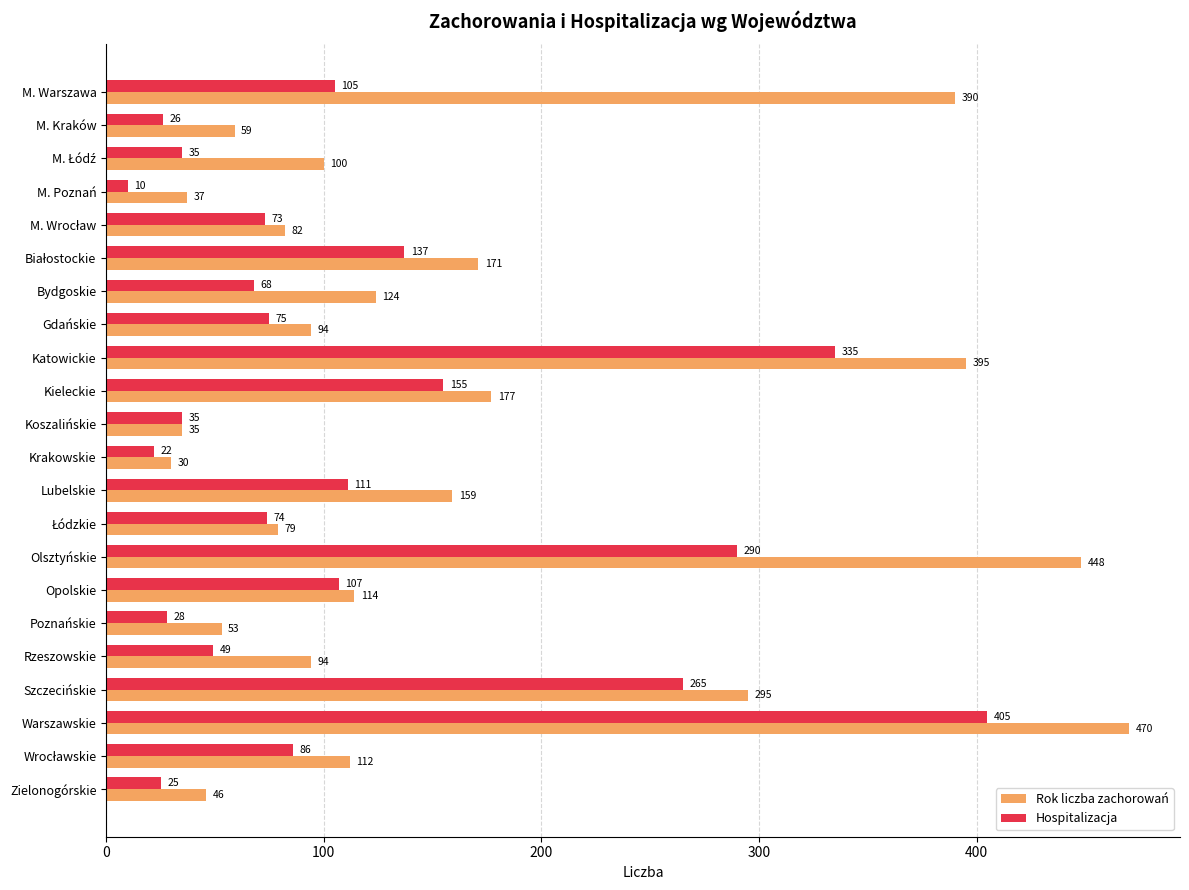

Which label corresponds to the largest value in the chart?

Warszawskie